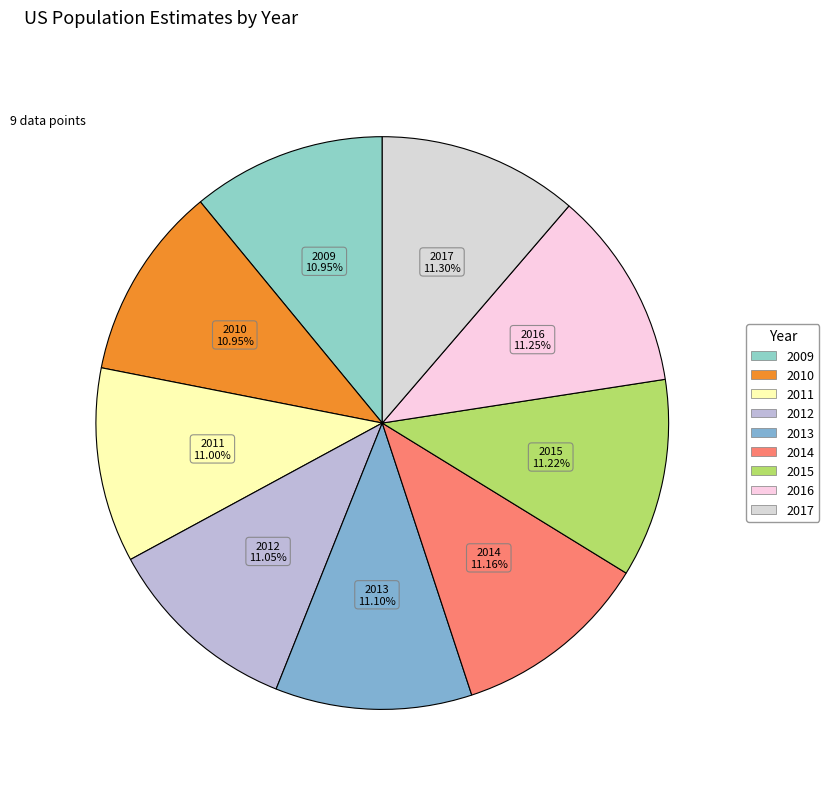

Is 2015 the majority of the pie?

No